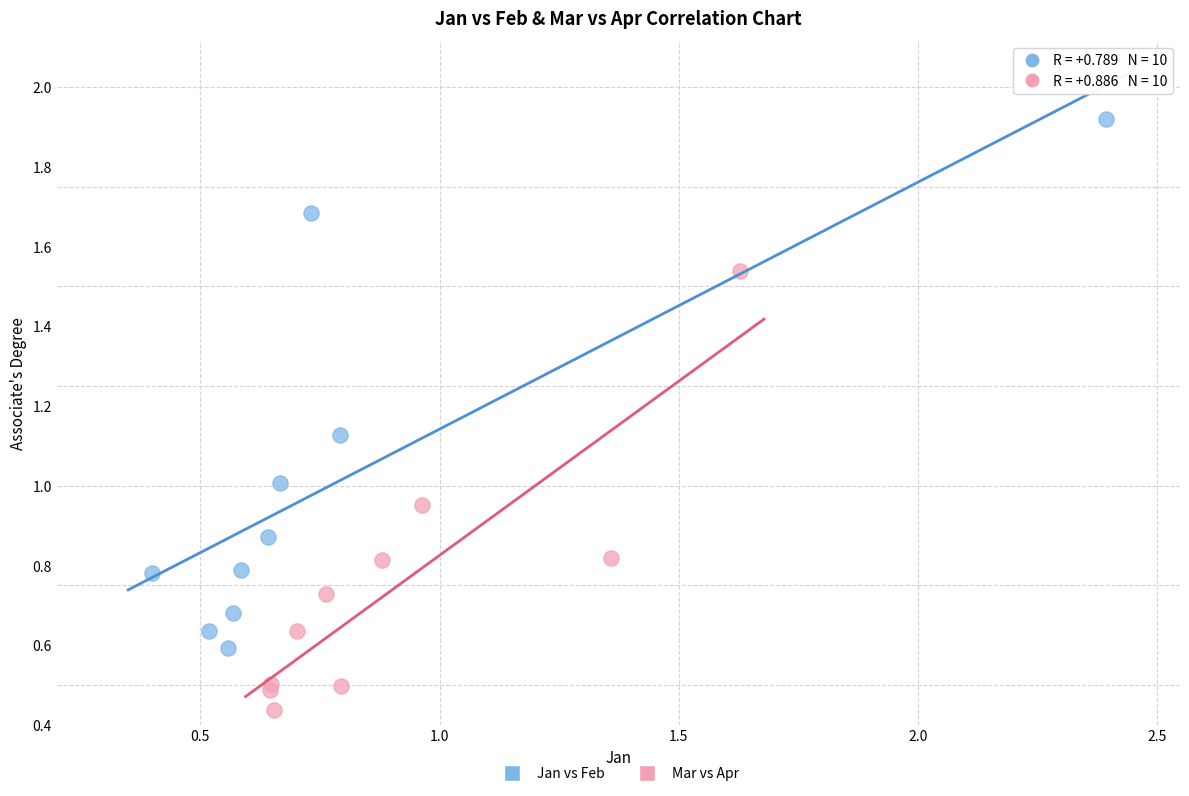

Which series reaches the maximum Y coordinate?

Jan vs Feb